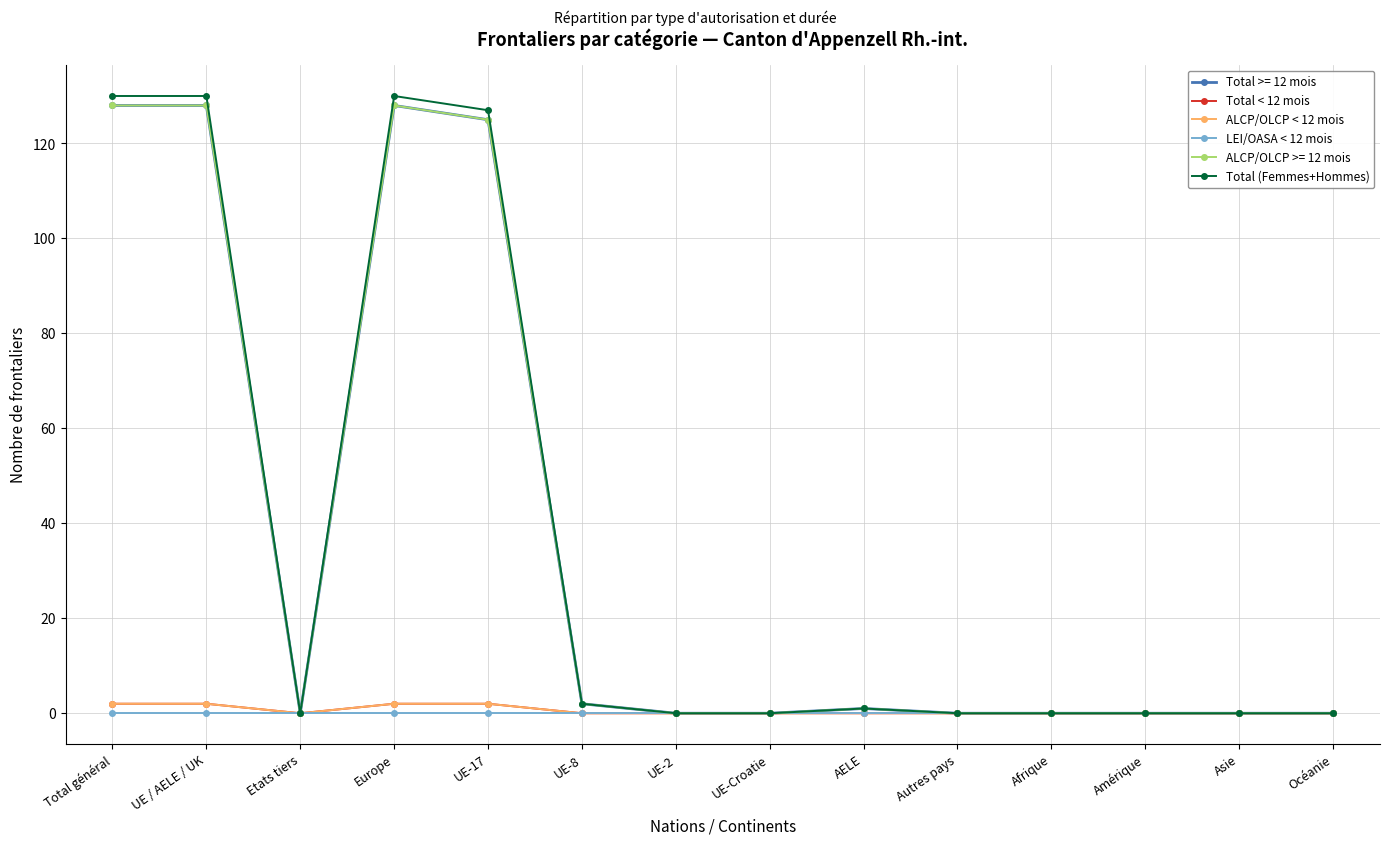

Does the chart have visible grid lines?

Yes